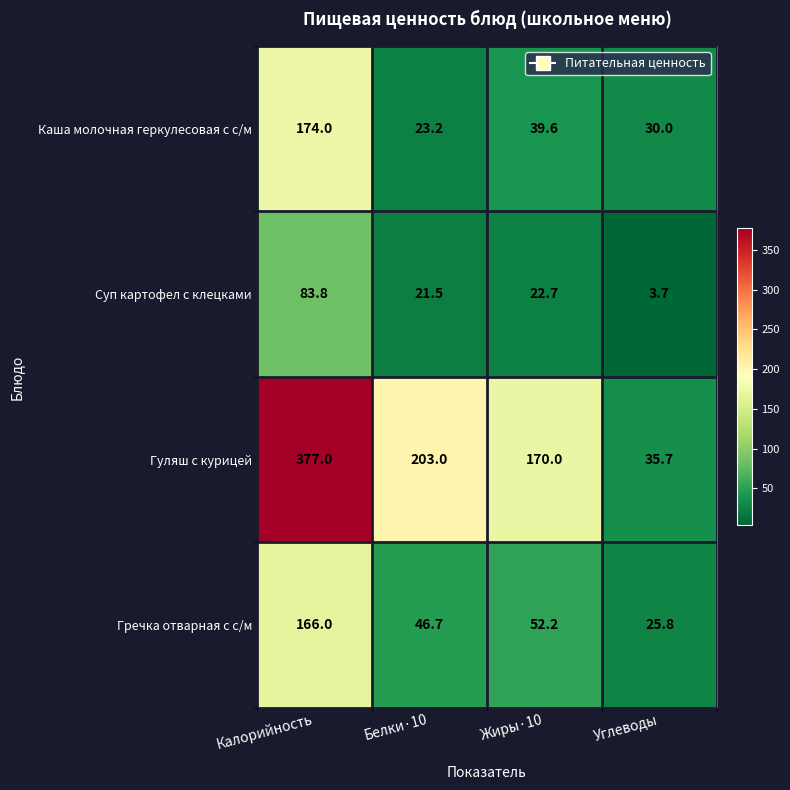

What is the sum of the Суп картофел с клецками values at Углеводы and Калорийность?

87.5